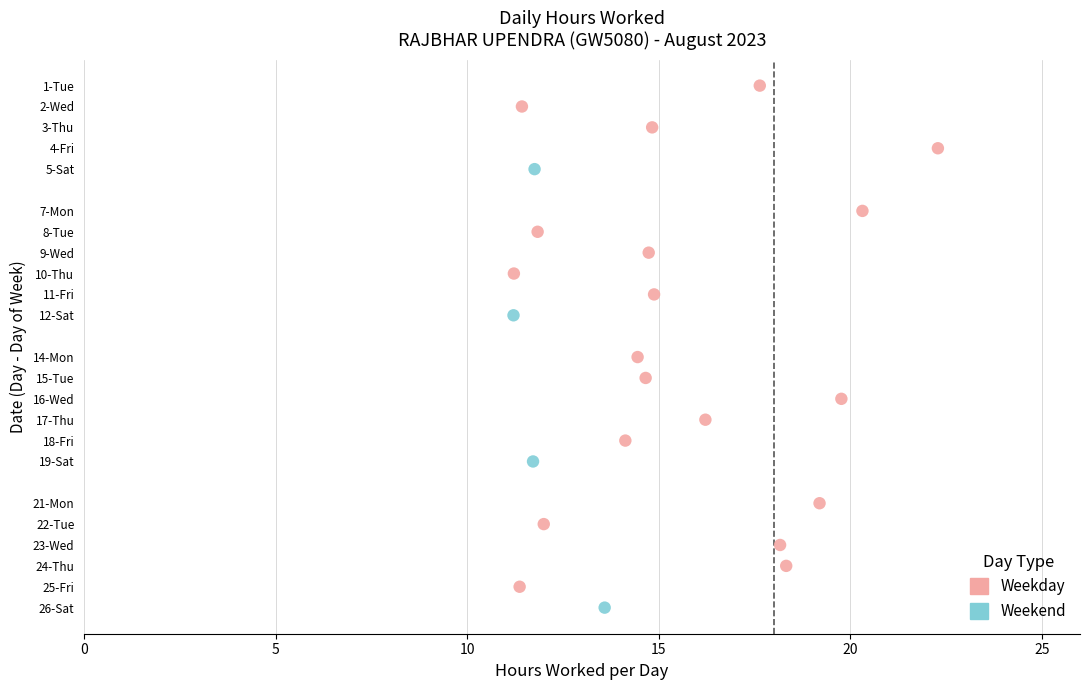

Which series reaches the maximum Y coordinate?

Weekend